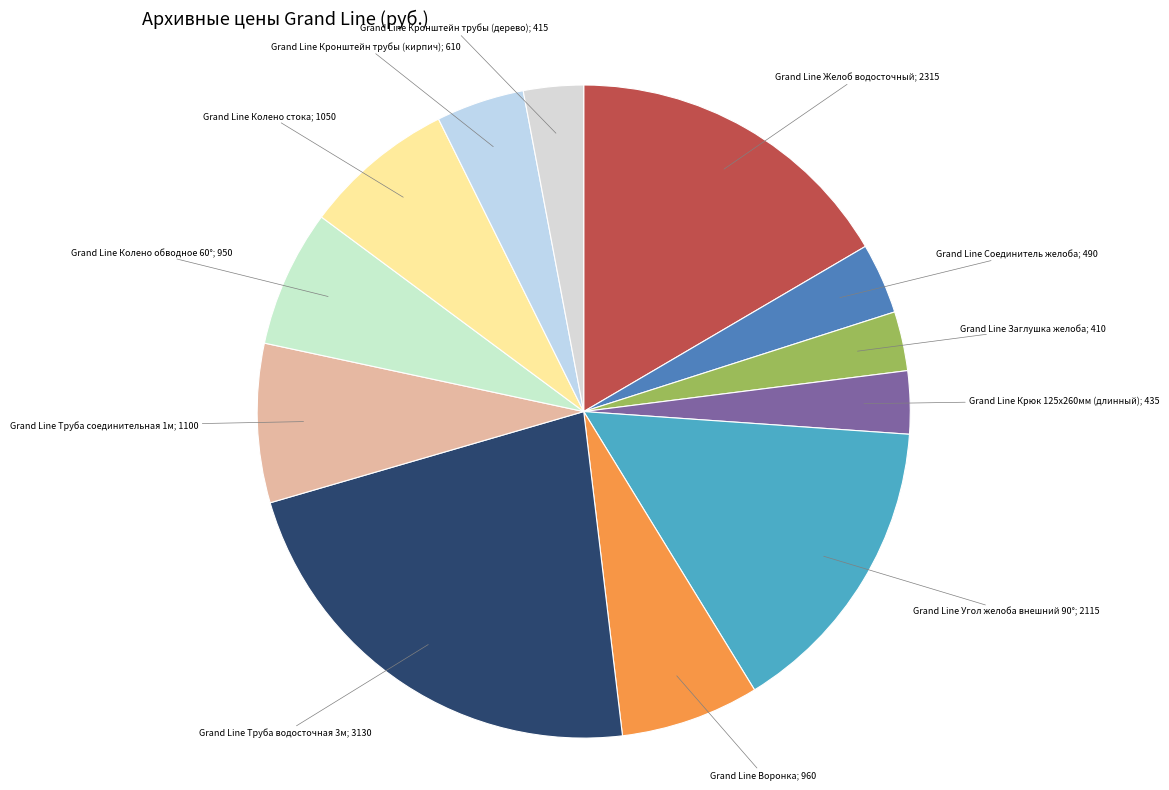

Which category has the smallest portion of the pie?

Grand Line Заглушка желоба